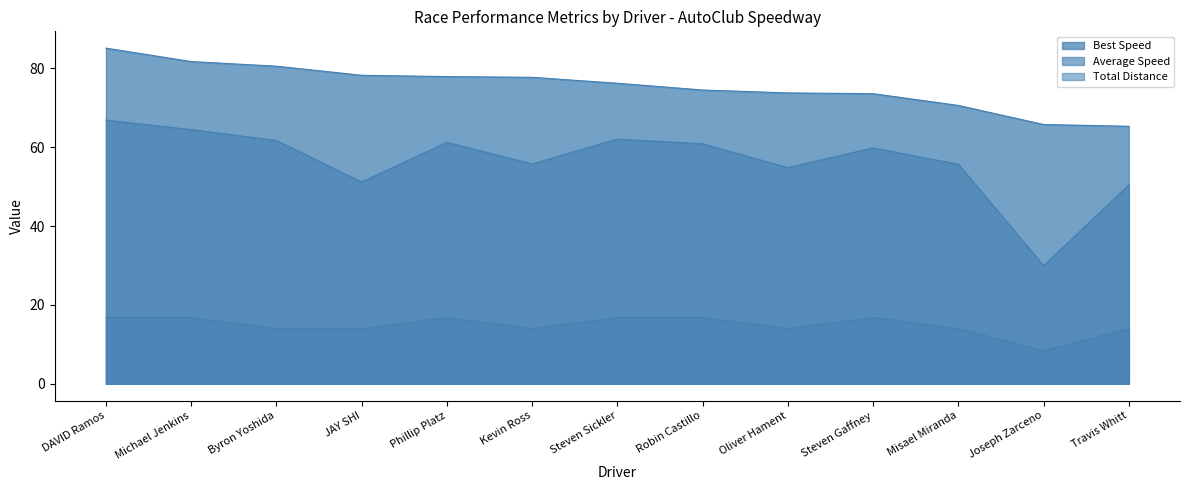

True or false: Average Speed has a value of 20.4 at Travis Whitt.

False